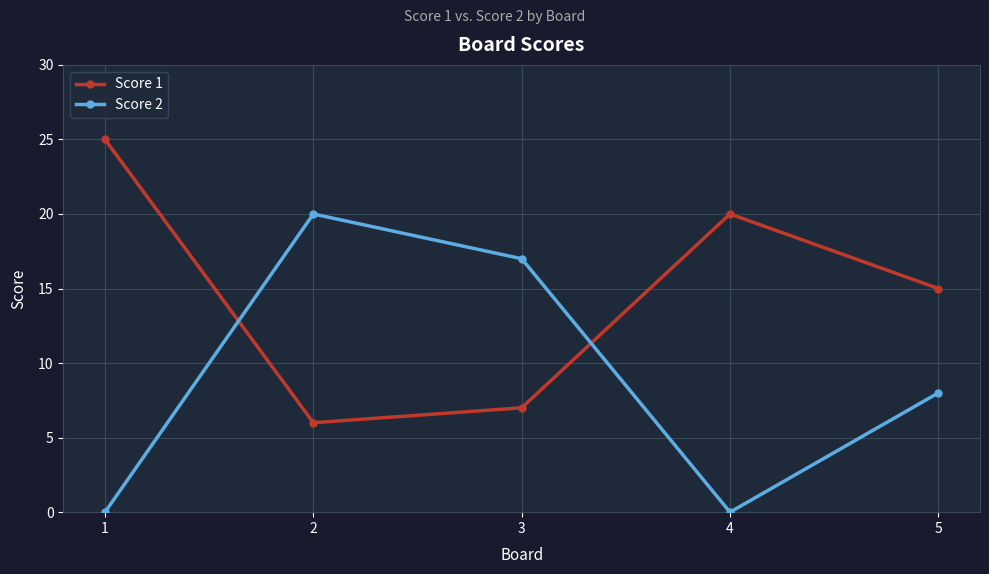

What is the highest value of the Score 1 series?

25